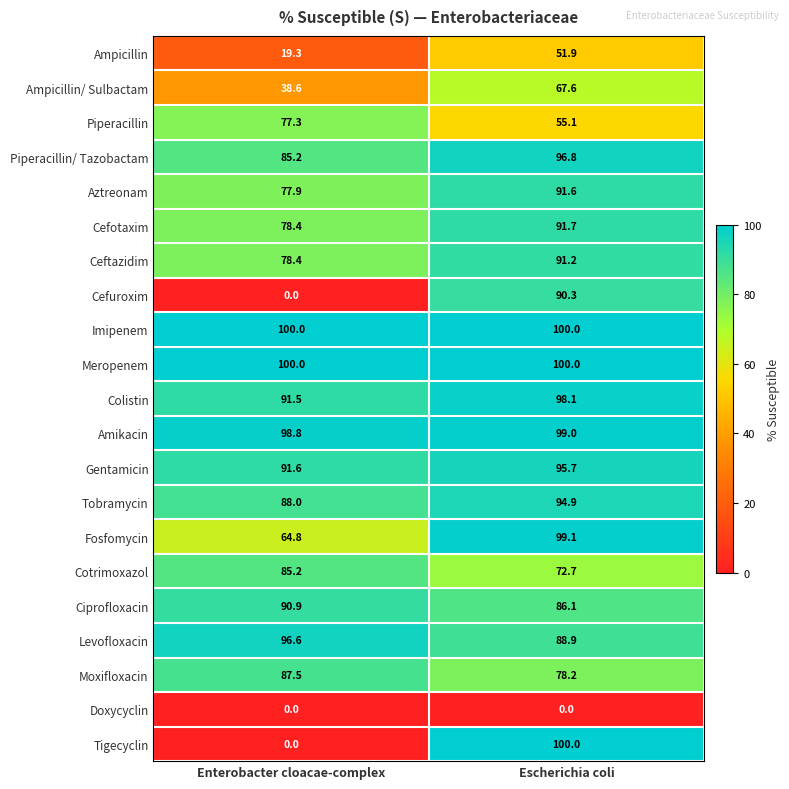

What is the total value across all series at Enterobacter cloacae-complex?

1450.0